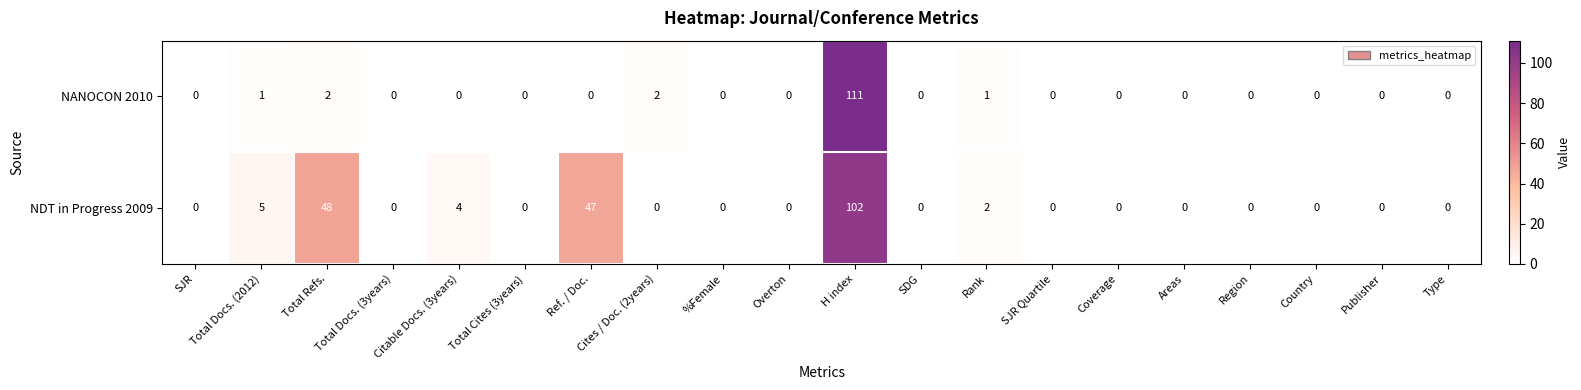

Rank the series at Total Refs. from highest to lowest value.

NDT in Progress 2009, NANOCON 2010